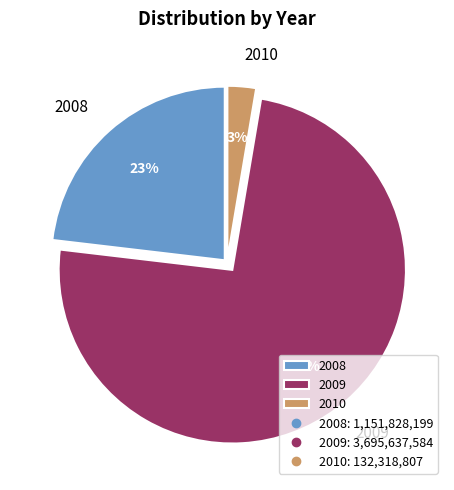

Which category has the biggest portion of the pie?

2009